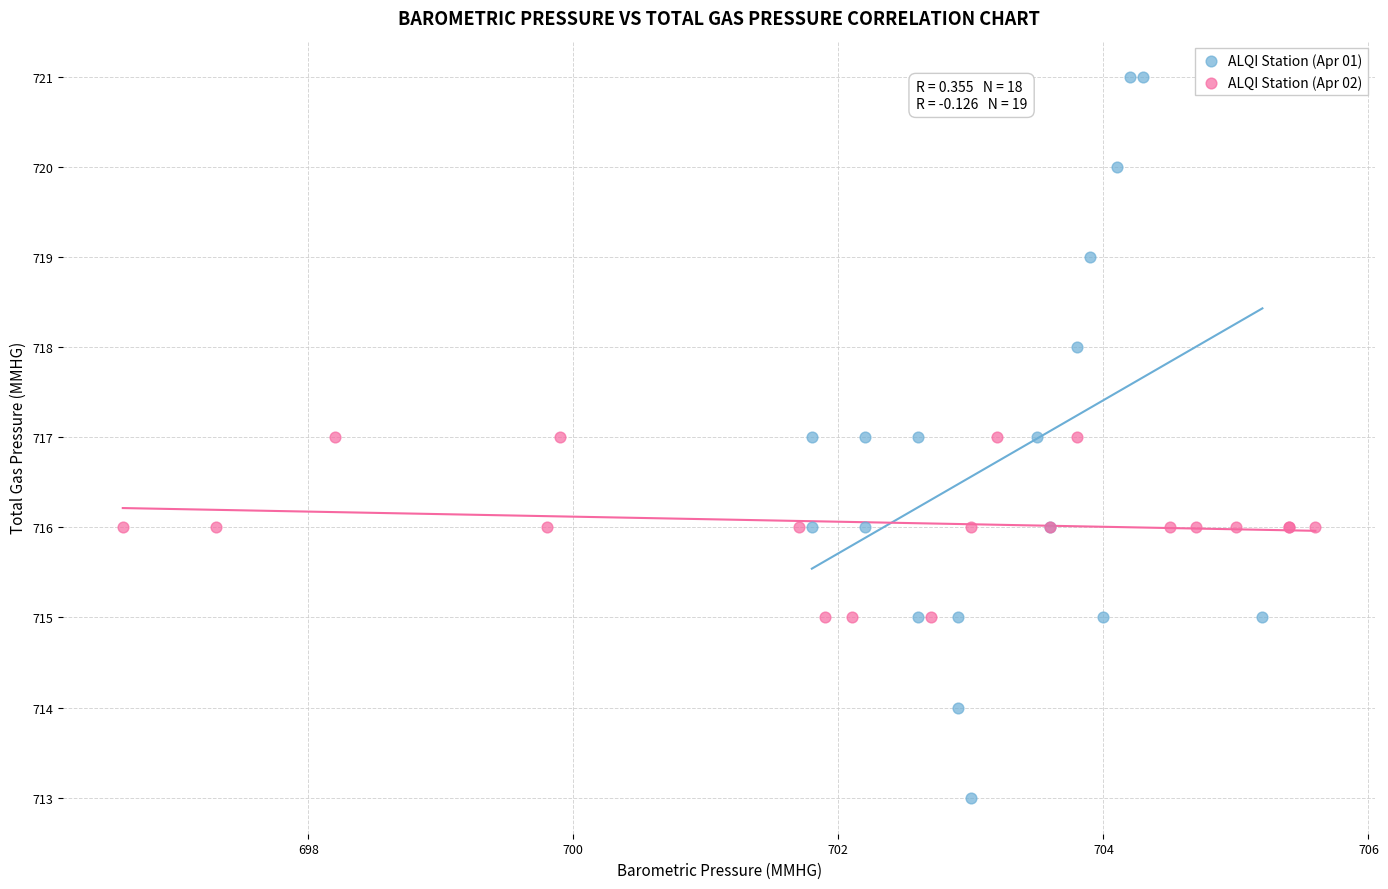

Which series contains the lowest Y value?

ALQI Station (Apr 01)